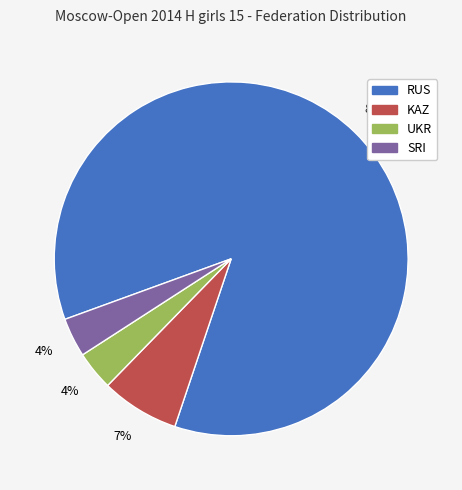

Is the sum of UKR and SRI greater than half?

No